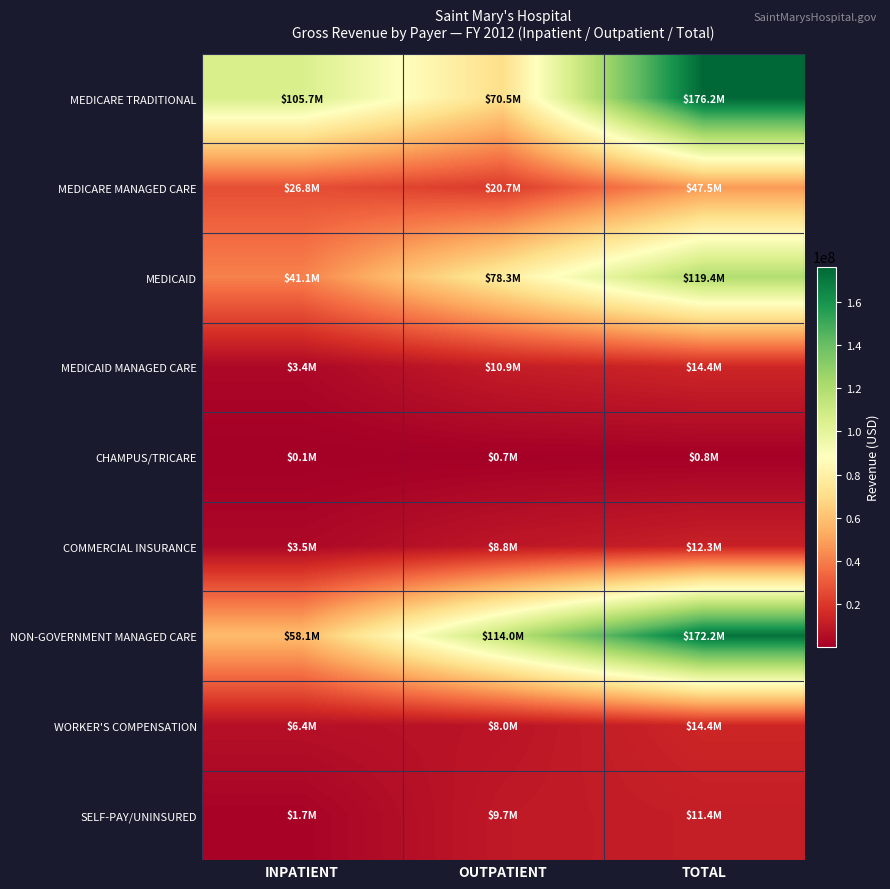

At OUTPATIENT, list the series in order from smallest to largest.

CHAMPUS/TRICARE, WORKER'S COMPENSATION, COMMERCIAL INSURANCE, SELF-PAY/UNINSURED, MEDICAID MANAGED CARE, MEDICARE MANAGED CARE, MEDICARE TRADITIONAL, MEDICAID, NON-GOVERNMENT MANAGED CARE